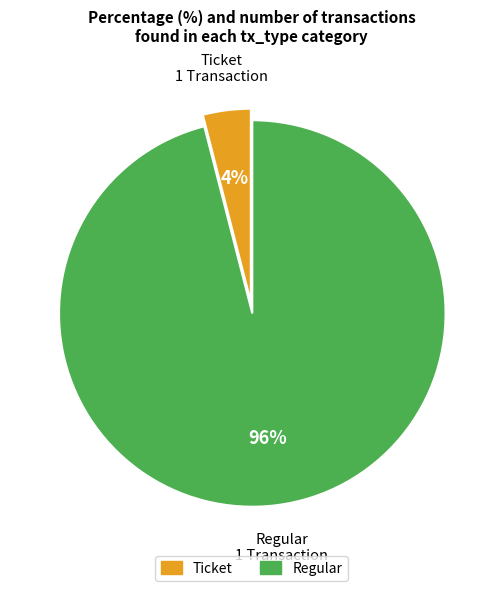

To the nearest percent, what is the difference between the largest and smallest slice percentages?

92%